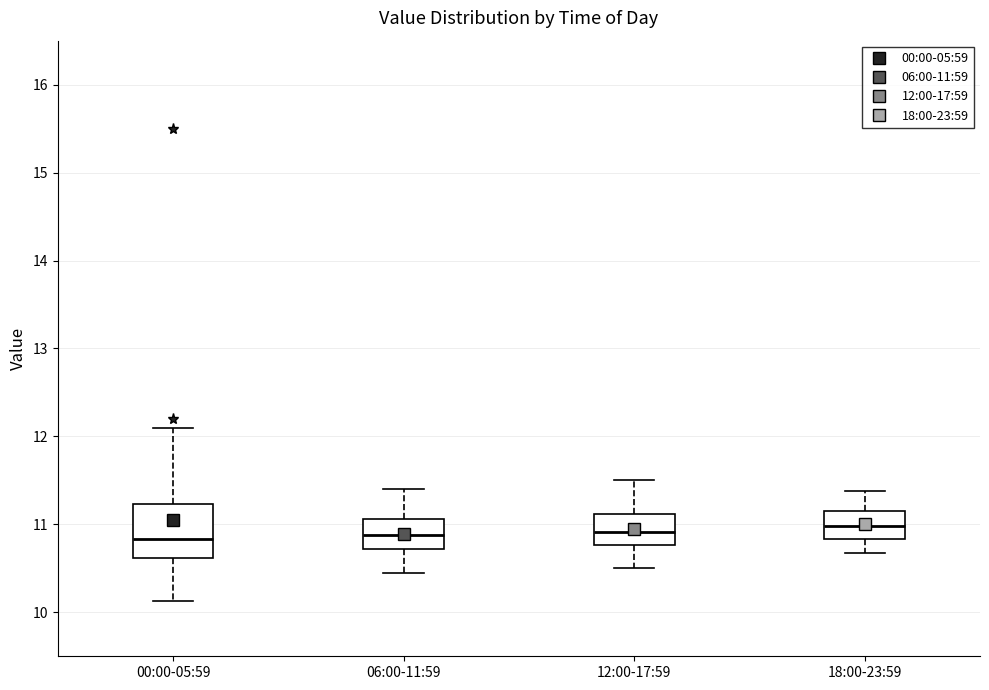

Comparing the boxes themselves (not the whiskers), which one is the tallest?

00:00-05:59